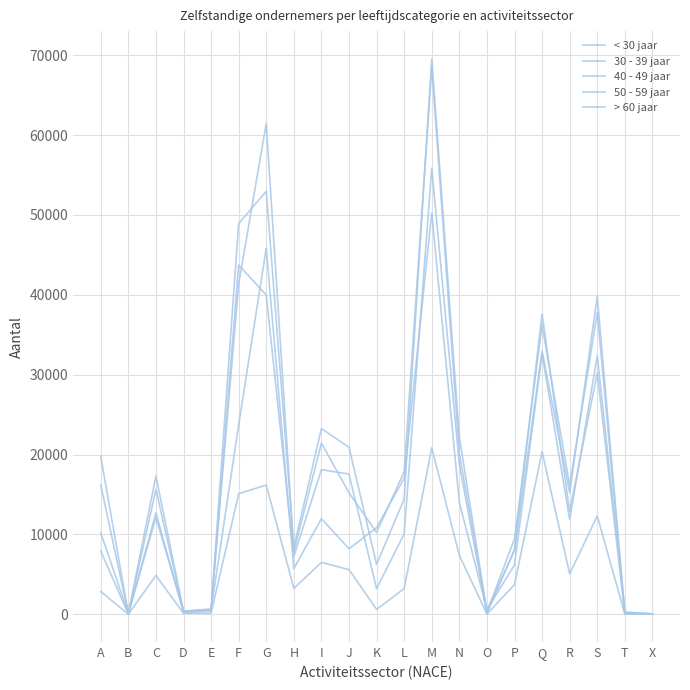

Does the chart have visible grid lines?

Yes